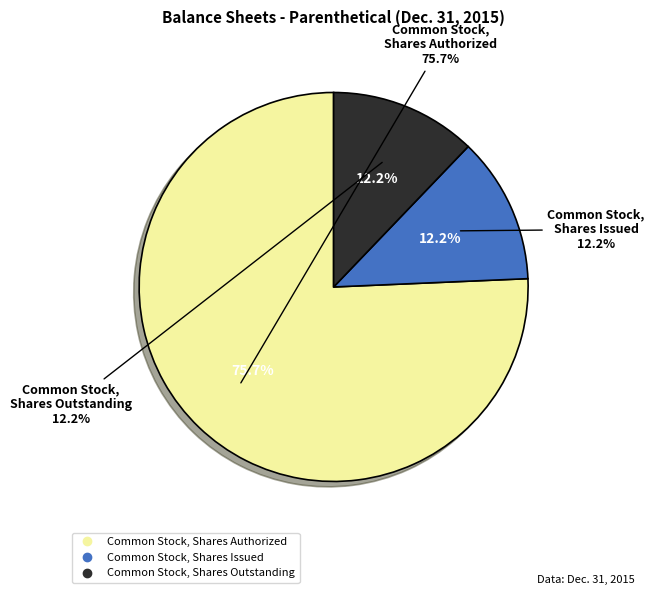

Which category has the biggest portion of the pie?

Common Stock, Shares Authorized